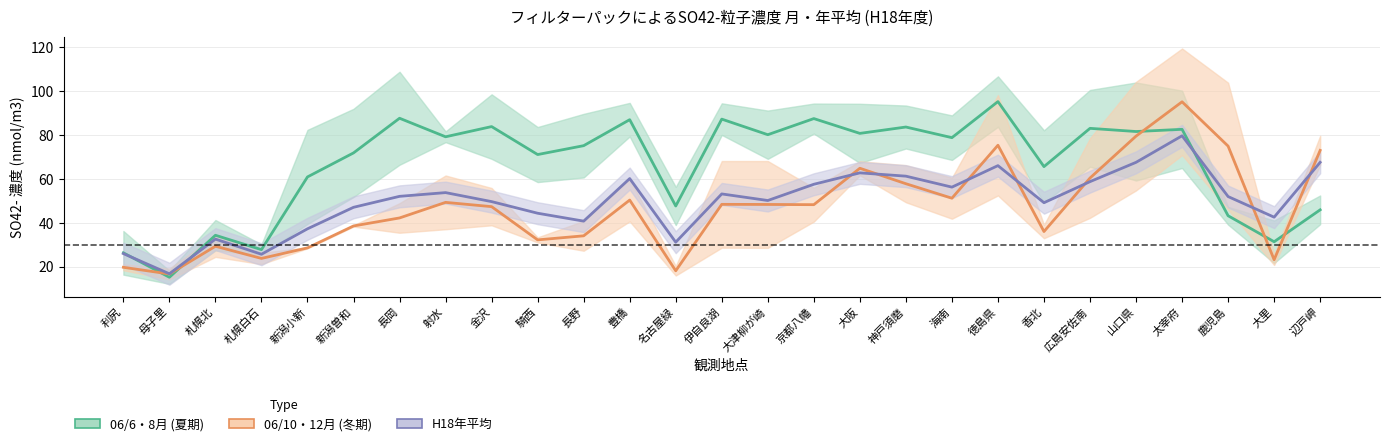

What is the approximate value of 06/10・12月平均 (冬期) at 新潟小新?

28.6